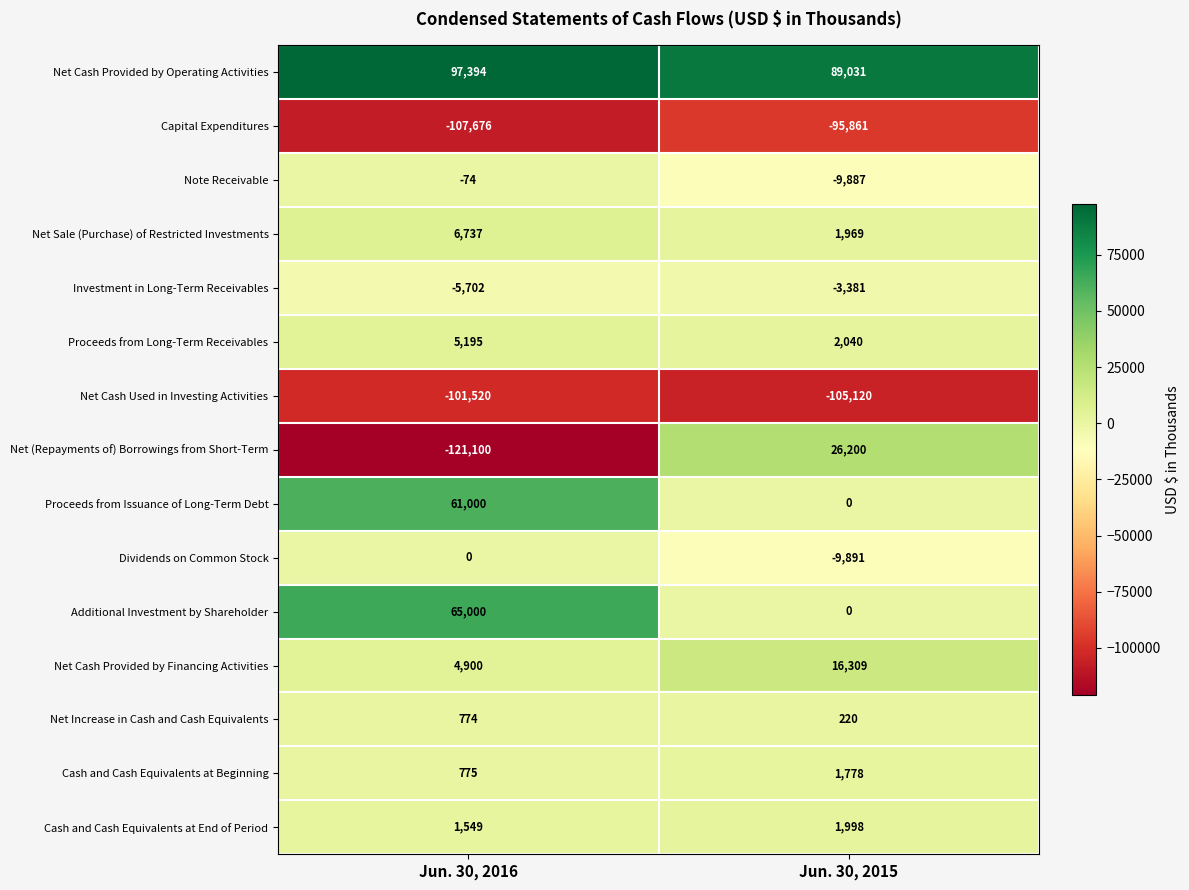

What is the sum of all Cash and Cash Equivalents at End of Period values?

3547